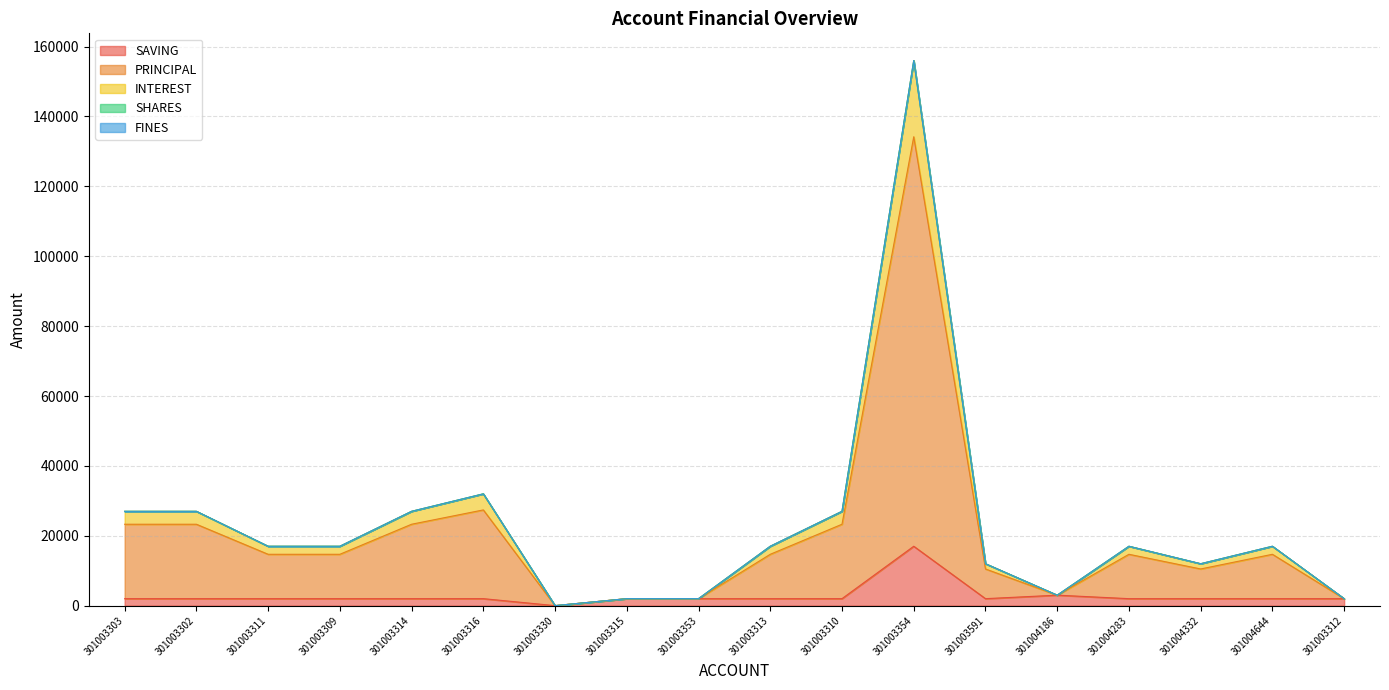

True or false: SAVING has a value of 2000 at 301003312.

True